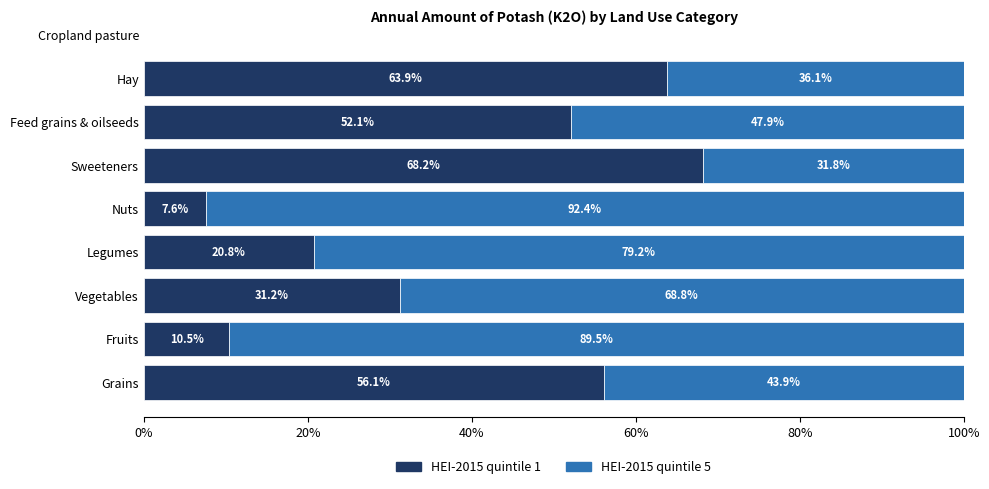

What is the total value across all series at Sweeteners?

100.0